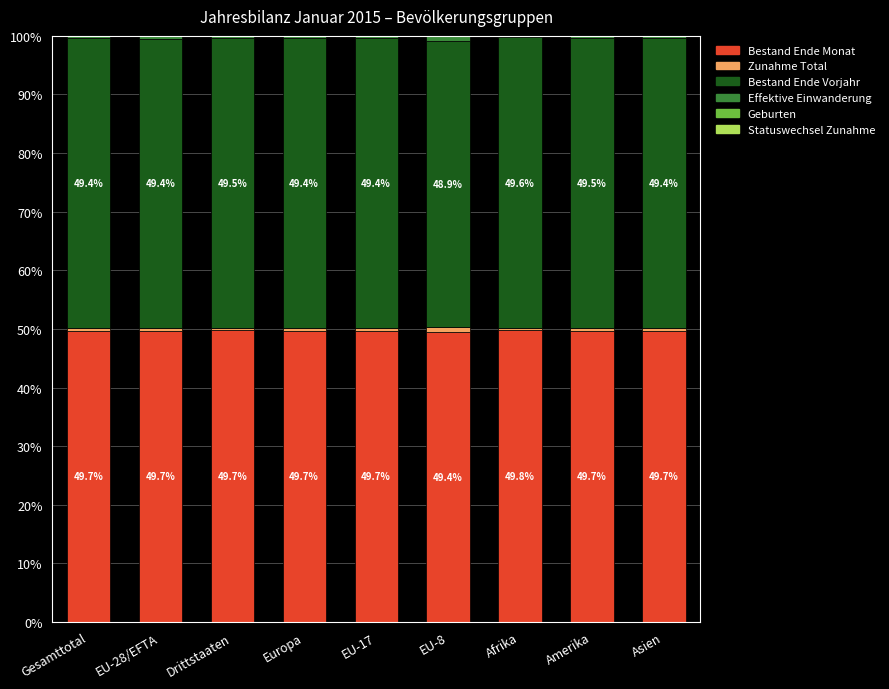

Are the bars grouped side by side (vs. stacked)?

No